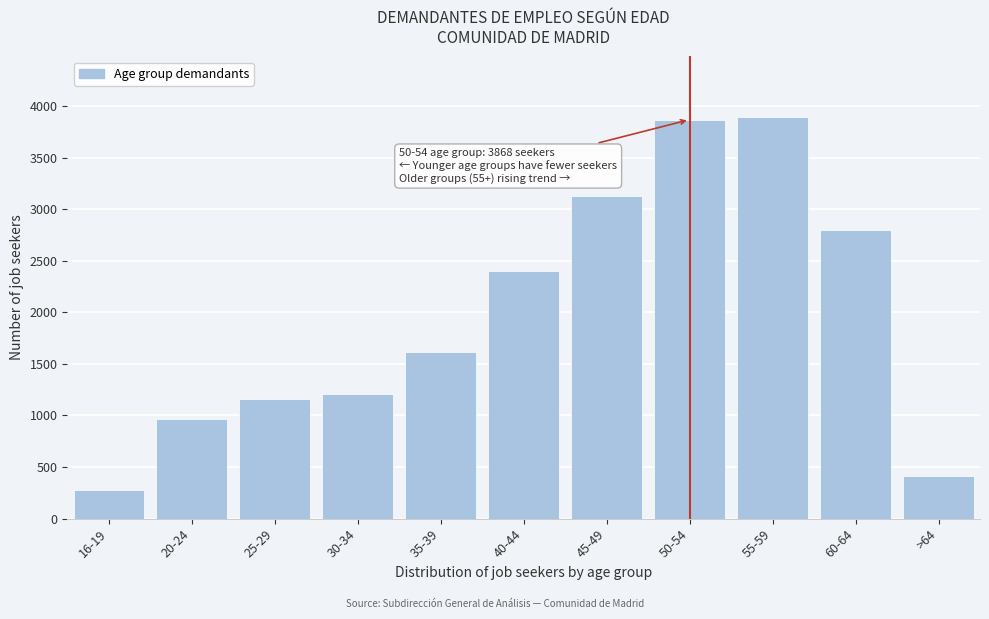

Reading left to right, extract all data points from this chart.

16-19=280	20-24=969	25-29=1162	30-34=1204	35-39=1611	40-44=2405	45-49=3131	50-54=3868	55-59=3896	60-64=2798	>64=416